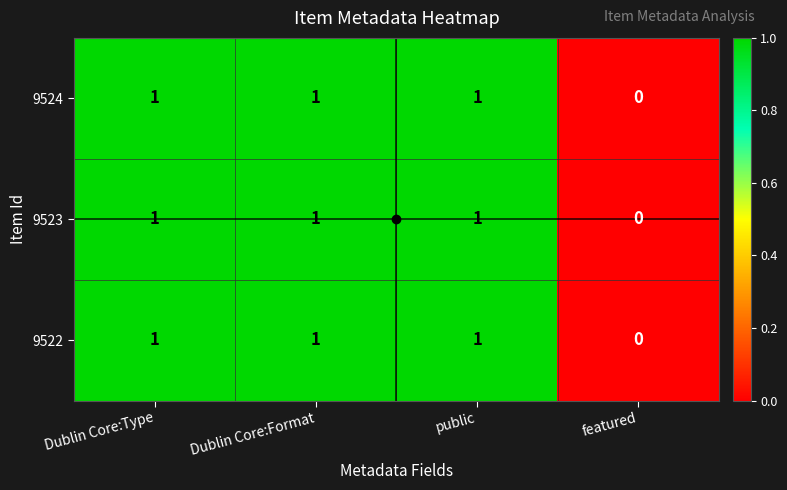

Where is 9524 nearest to the value 0?

featured